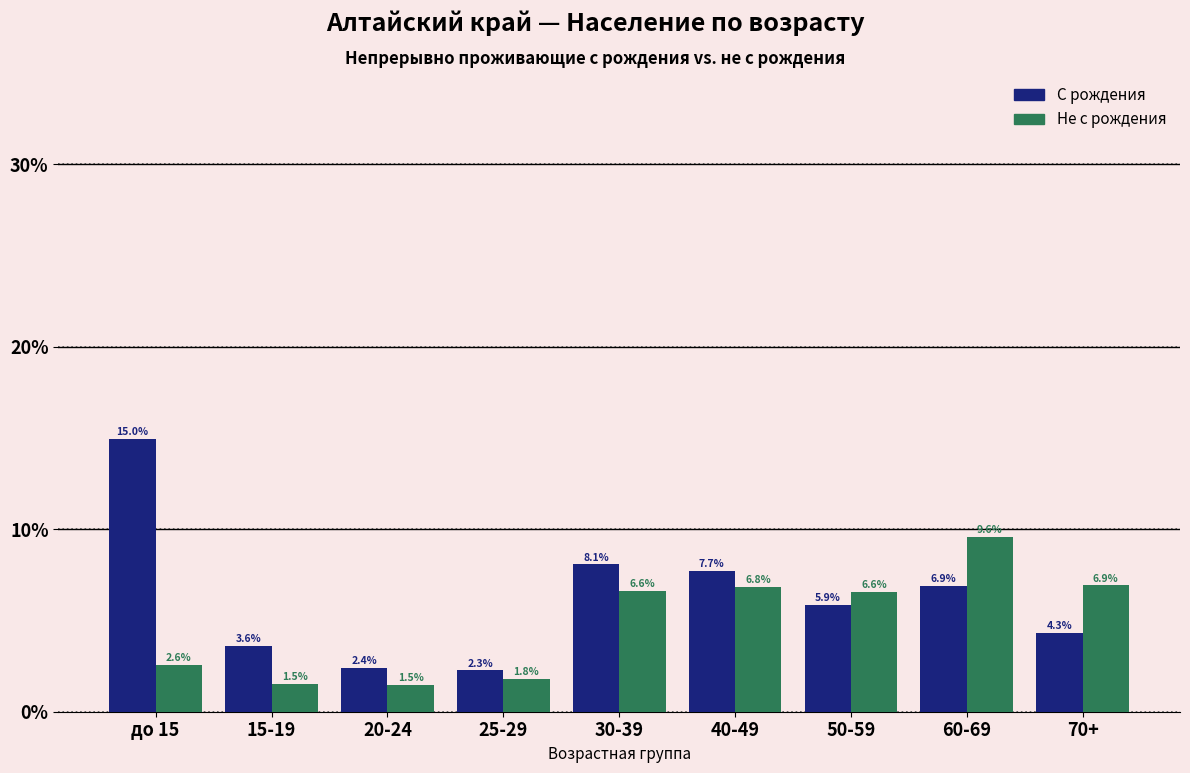

What is the difference between the highest and lowest values at 60-69?

2.7